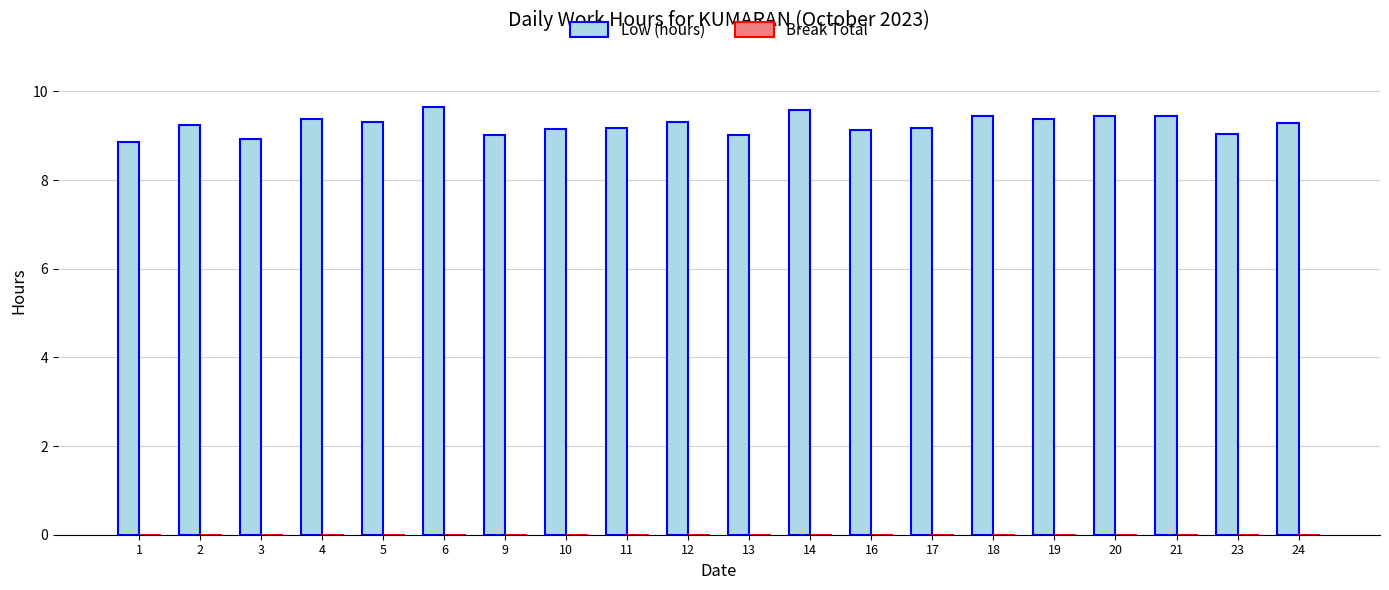

What is the value of the 15th bar from the left?

9.4